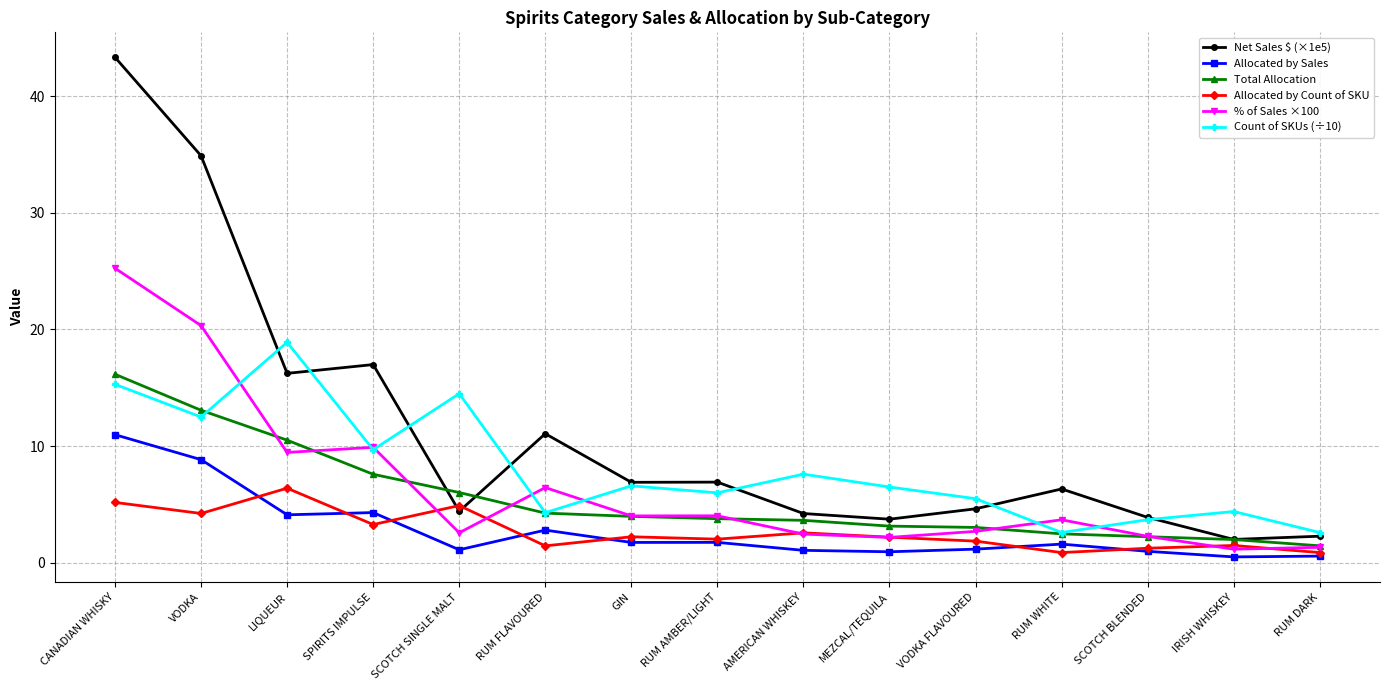

What is the approximate value of Allocated by Sales at LIQUEUR?

4.1